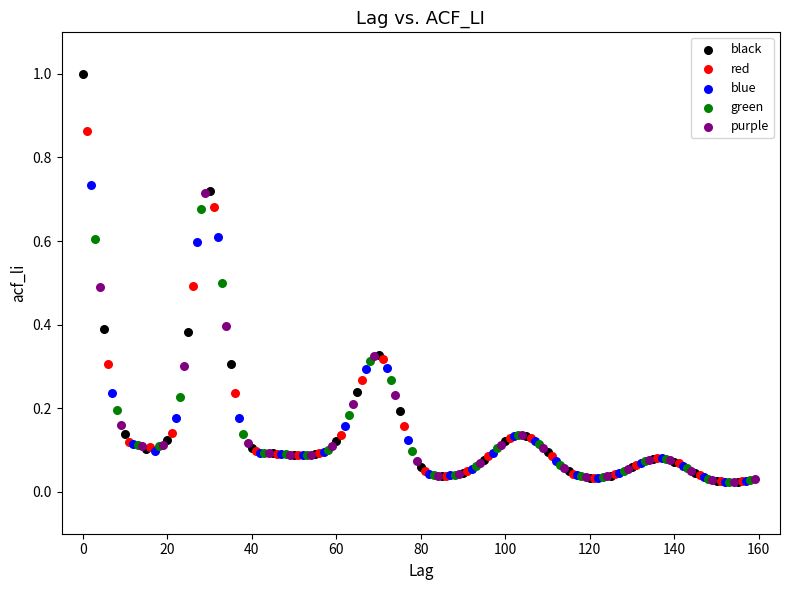

Which series reaches the maximum Y coordinate?

black